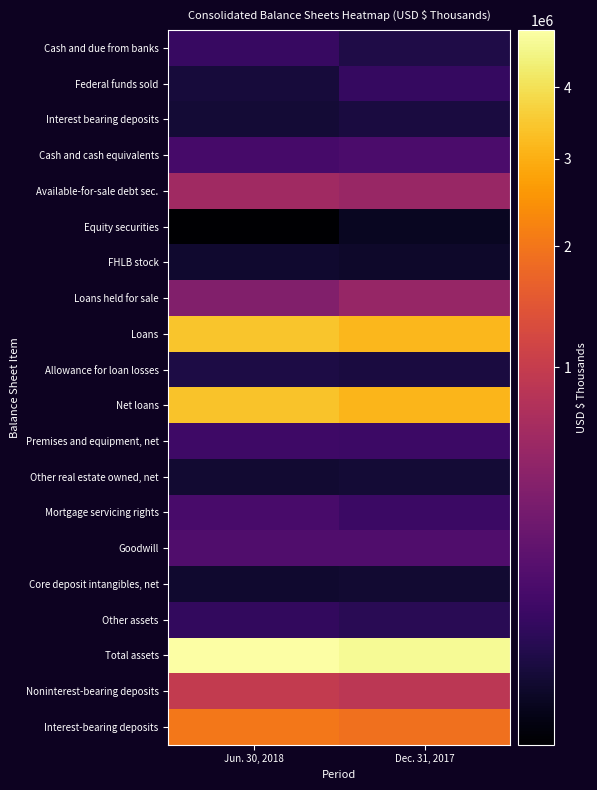

What is the spread (max minus min) of values at Dec. 31, 2017?

4719991